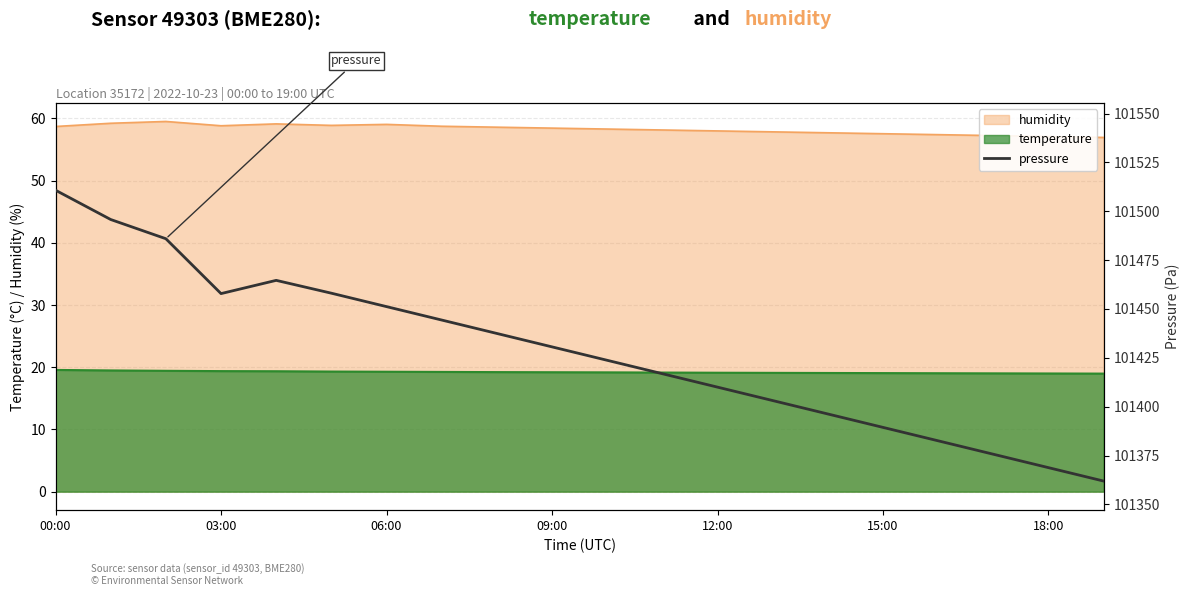

What is the sum of all values?

2028565.1